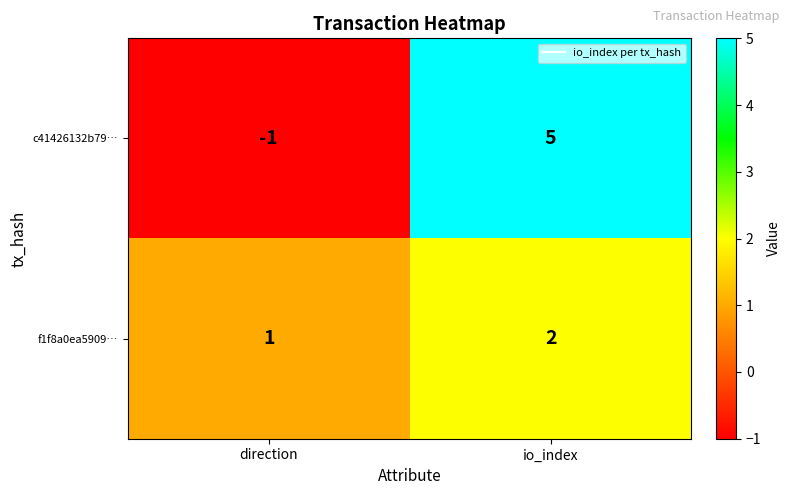

Rank the series by their maximum value, from highest to lowest.

c41426132b79…, f1f8a0ea5909…